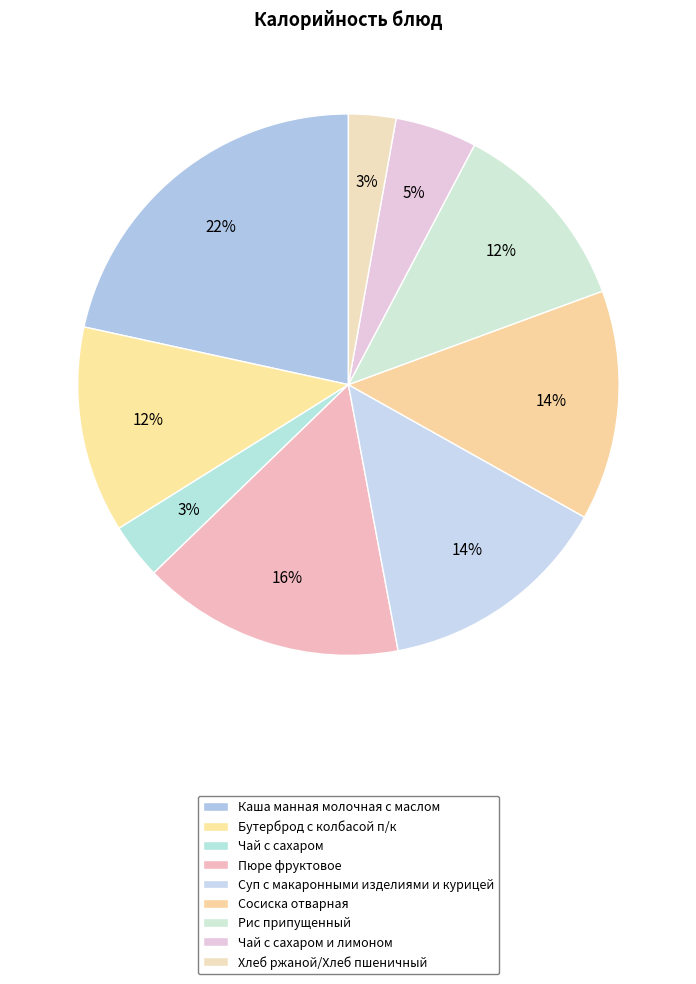

What percentage do Чай с сахаром and Бутерброд с колбасой п/к together represent?

15.7%